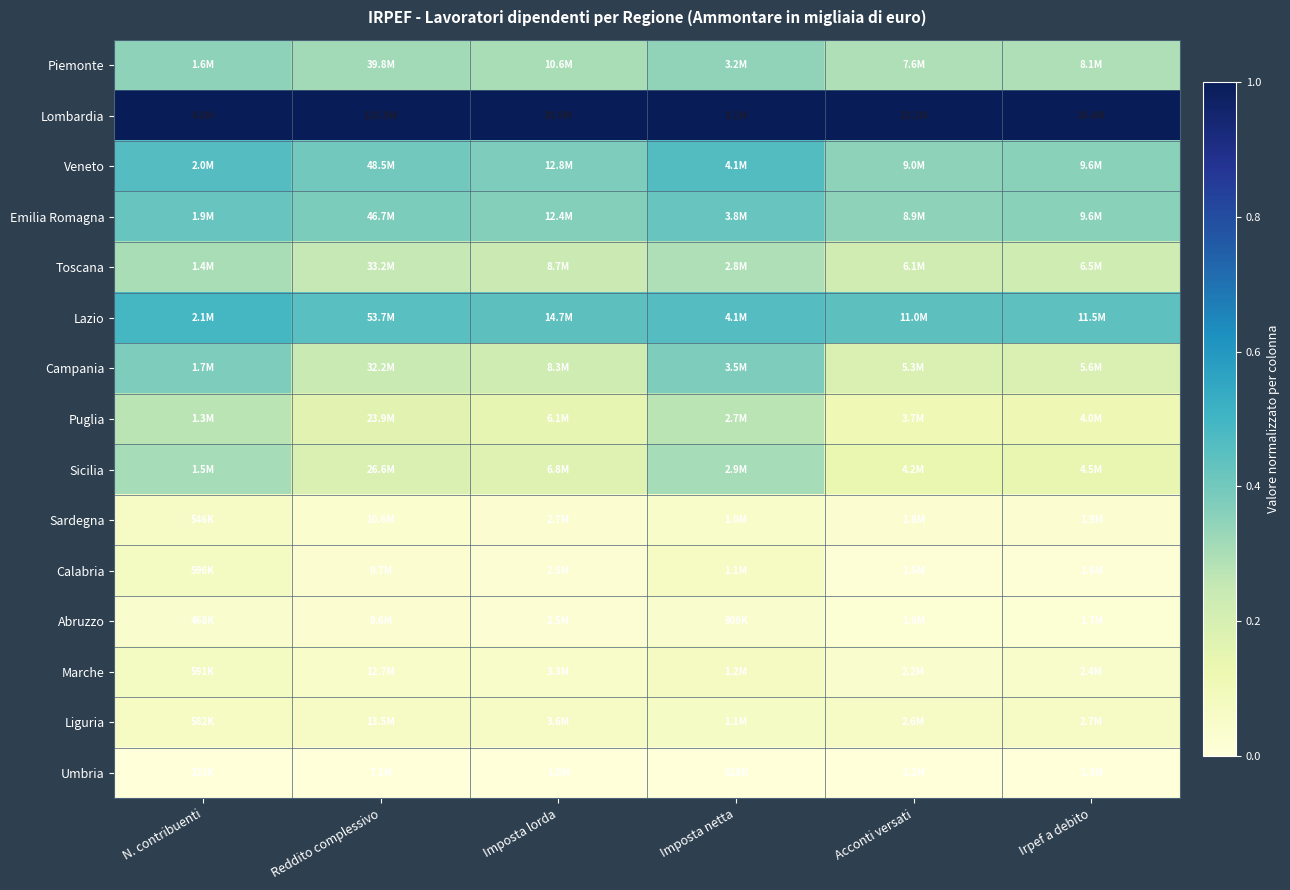

What is the spread (max minus min) of values at Imposta netta?

1.0